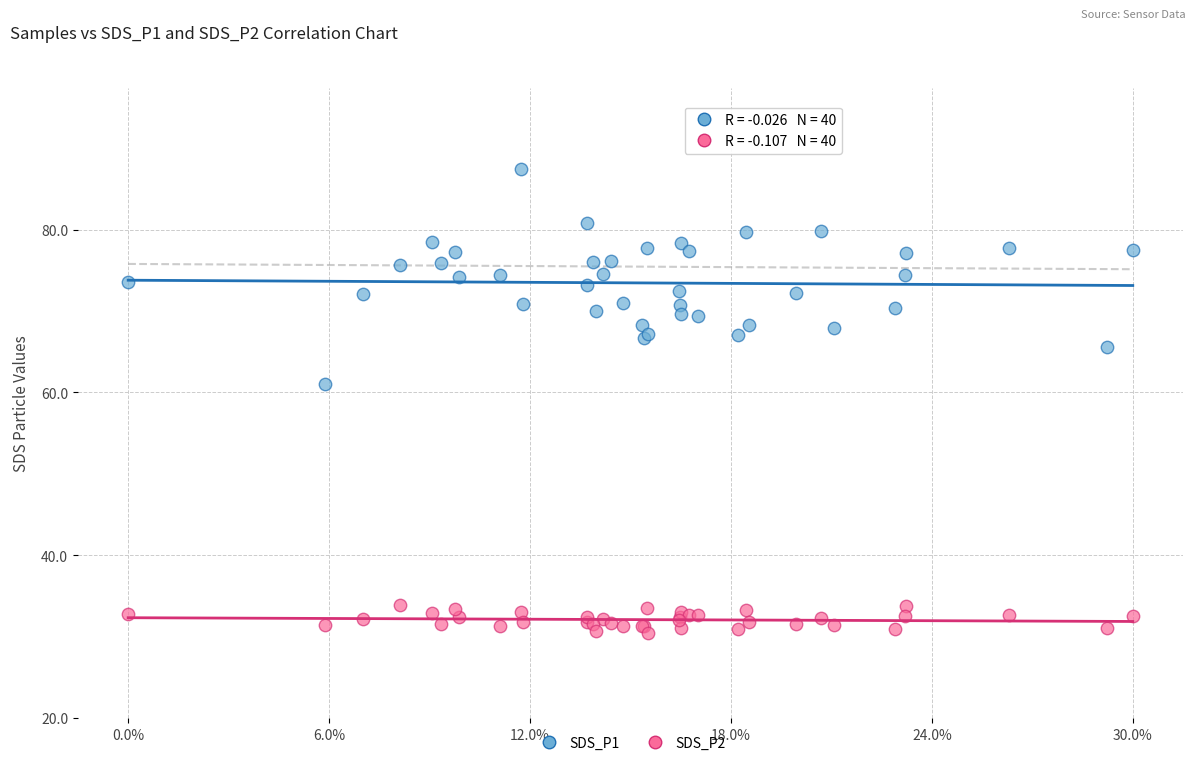

Across all series, what Y value is closest to 58?

61.0